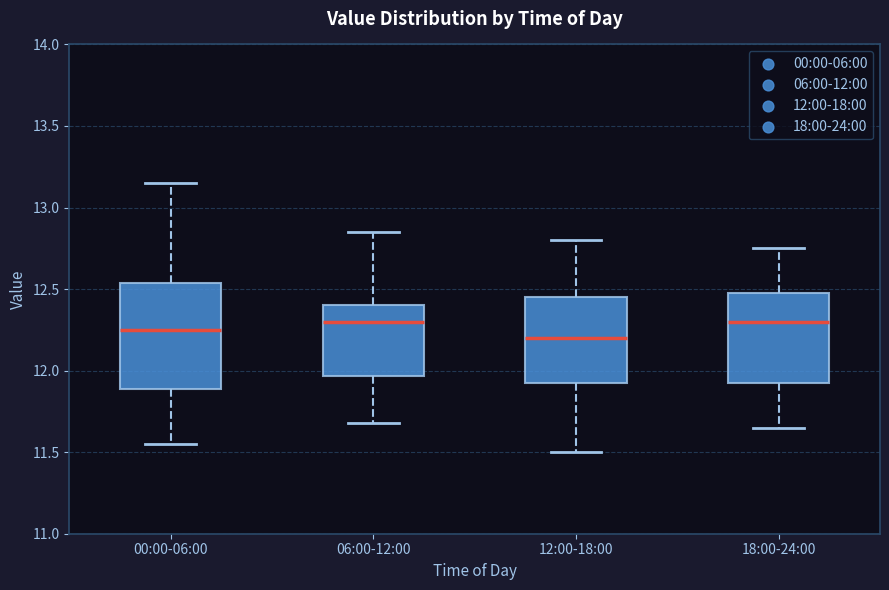

Reading left to right, transcribe this box plot: for each box, give where its median line is, the range the box spans, and where its two whiskers end, as read against the y-axis. The values are not printed on the chart, so give them approximately, as read against the axis.

00:00-06:00: median 12.25, box 11.90 to 12.55, whiskers 11.55 to 13.15
06:00-12:00: median 12.30, box 11.95 to 12.40, whiskers 11.70 to 12.85
12:00-18:00: median 12.20, box 11.95 to 12.45, whiskers 11.50 to 12.80
18:00-24:00: median 12.30, box 11.95 to 12.50, whiskers 11.65 to 12.75